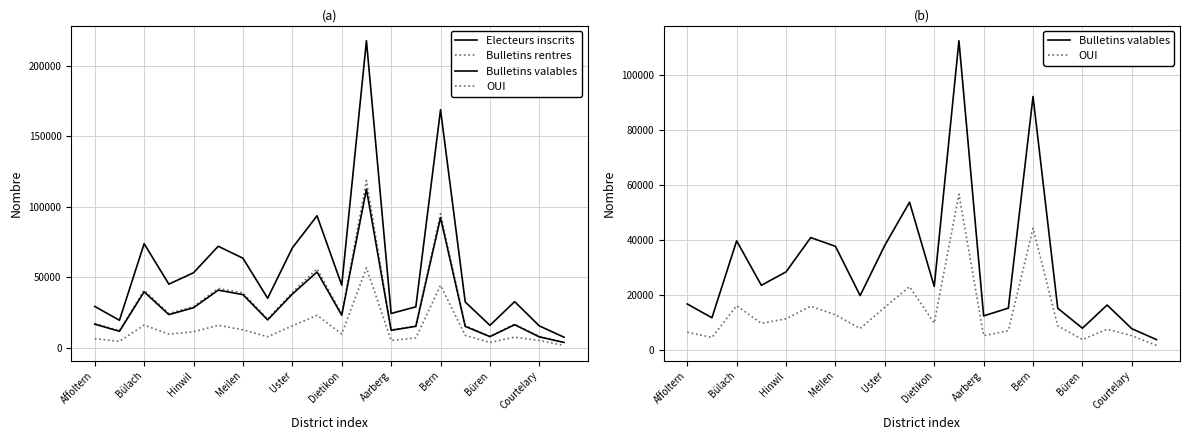

Reading left to right, what are all the values shown in this chart?

Electeurs inscrits: 29325	19492	73770	45090	53193	71953	63456	35105	70763	93541	44375	217558	24300	29029	168692	32446	15894	32687	15504	7472
Bulletins rentres: 17262	12097	40760	24289	29229	42040	38861	20351	39273	56009	23753	118553	12628	15476	95046	15689	8040	16675	7975	3837
Bulletins valables: 16720	11704	39658	23500	28385	40851	37668	19767	38052	53719	23080	112395	12384	15209	92142	15172	7907	16331	7723	3765
OUI: 6440	4533	16076	9688	11326	15909	12742	7822	15547	23014	9788	56636	5199	6988	44233	8780	3765	7541	5185	1631